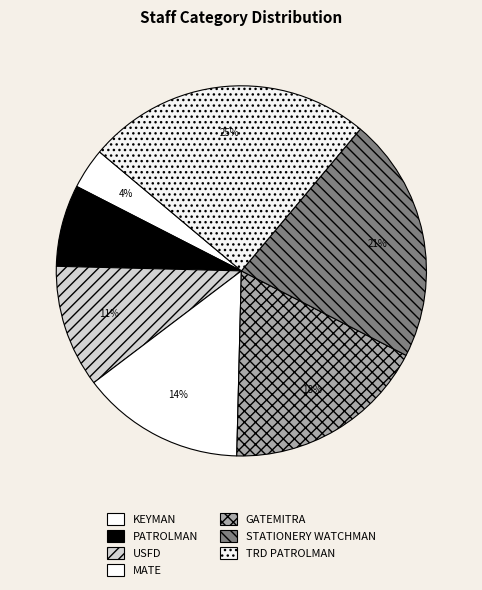

Between PATROLMAN and KEYMAN, which is larger?

PATROLMAN